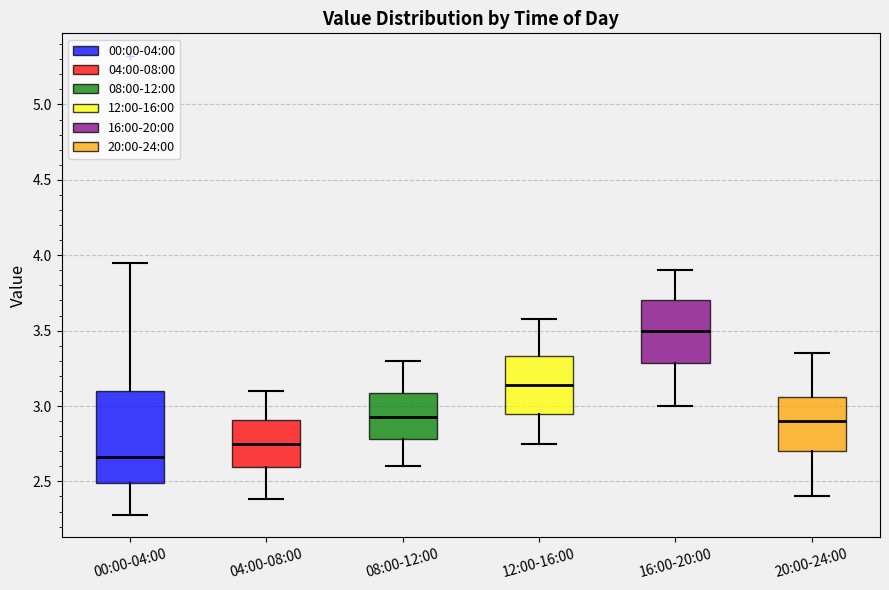

Which box is the tallest, from its lower edge to its upper edge?

00:00-04:00